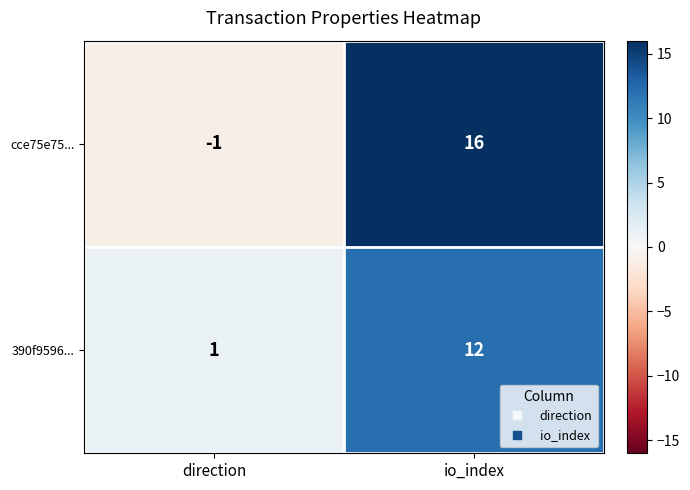

At how many categories does at least one series exceed 4?

1